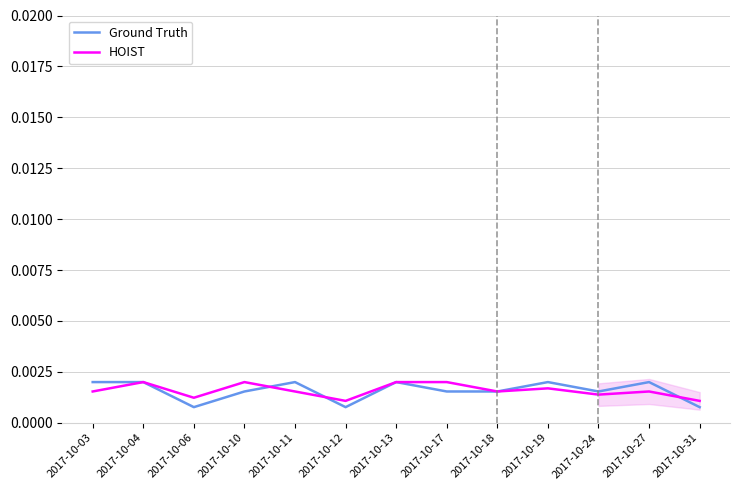

Is this an area chart (filled region under the line)?

No